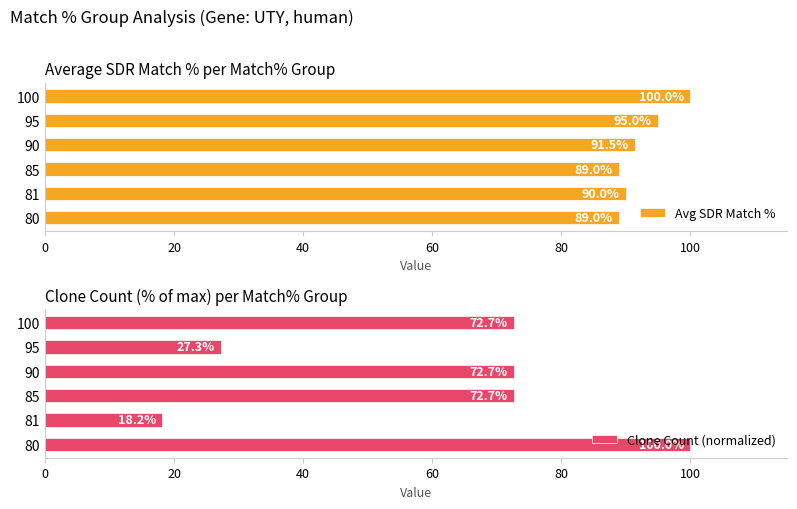

How many groups of bars are there?

6